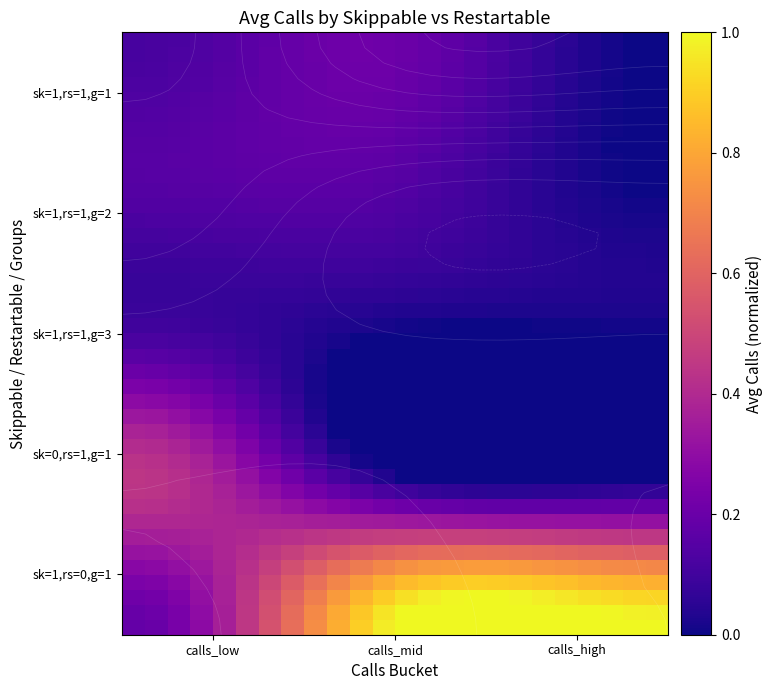

How many data points does each series have?

24